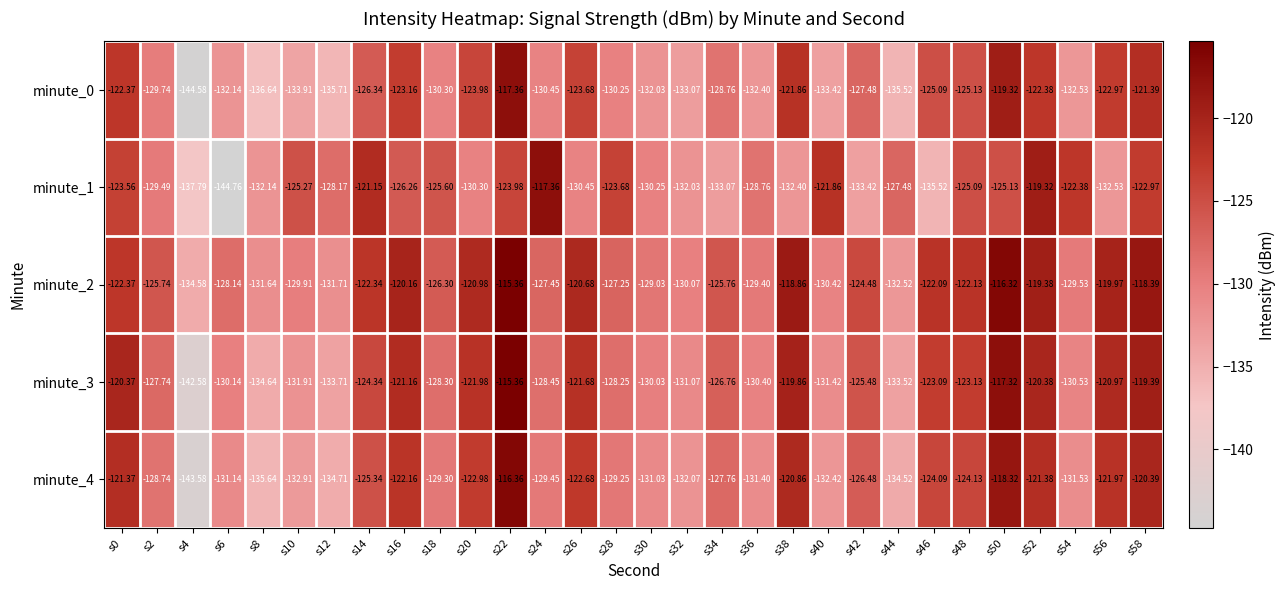

At which category is the sum across all series the highest?

s22